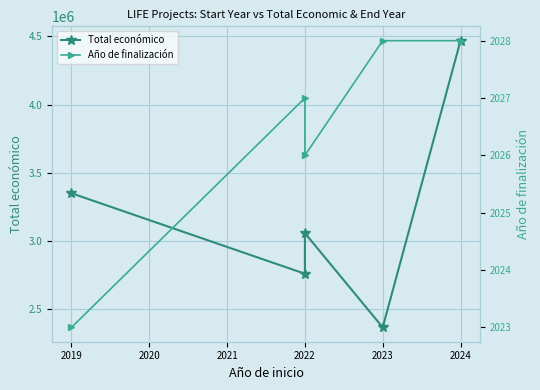

The value of Año de finalización at 2023 is 3518. True or false?

False